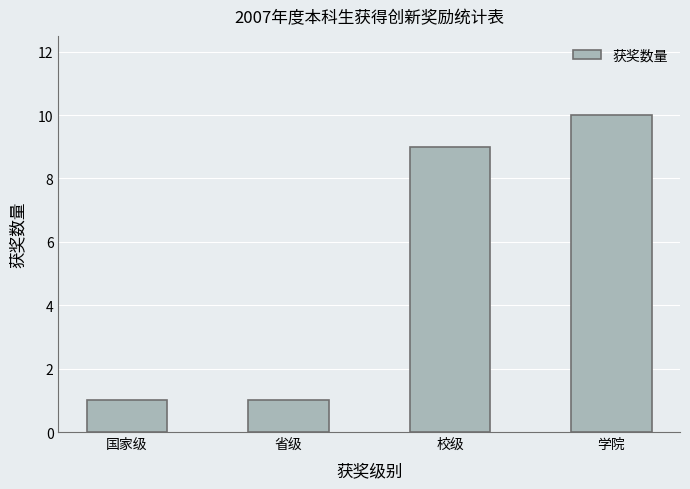

The chart shows a value of 0 at 省级. True or false?

False